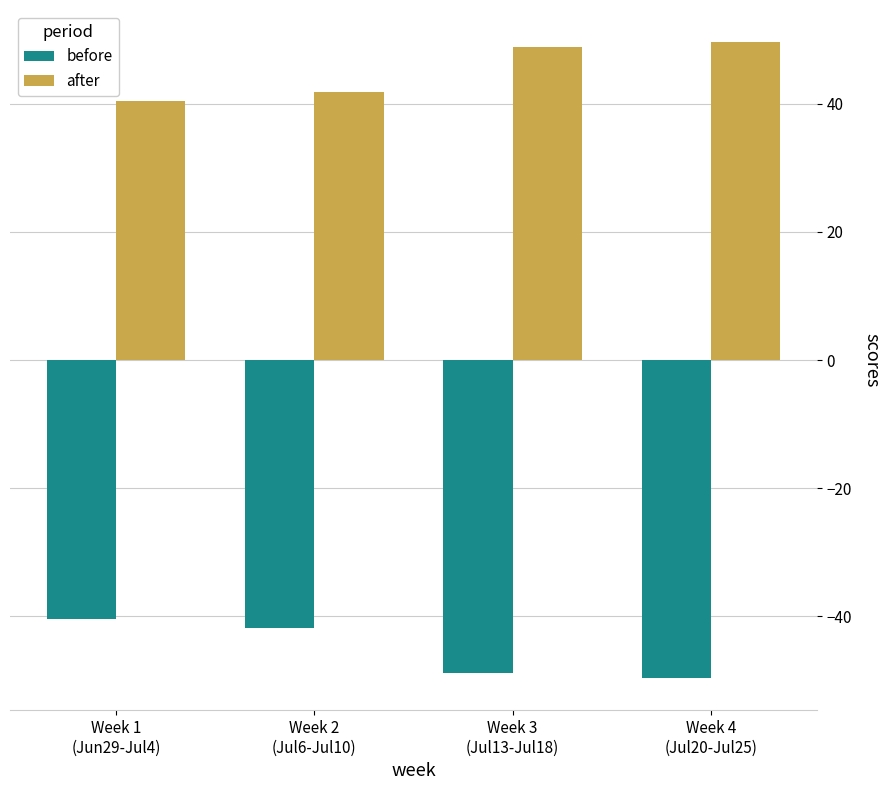

Which series has the largest total across all categories?

after